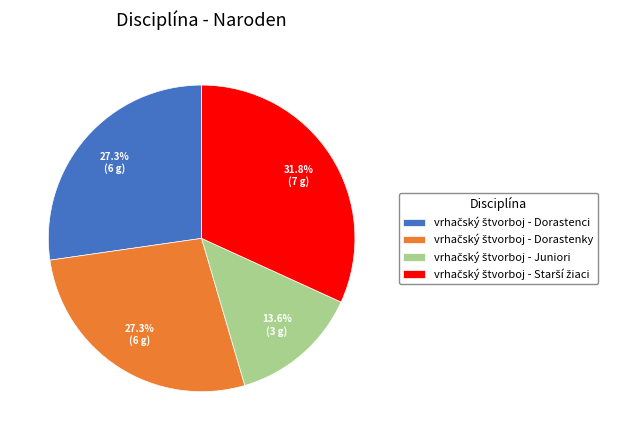

Does any single category account for the majority?

No